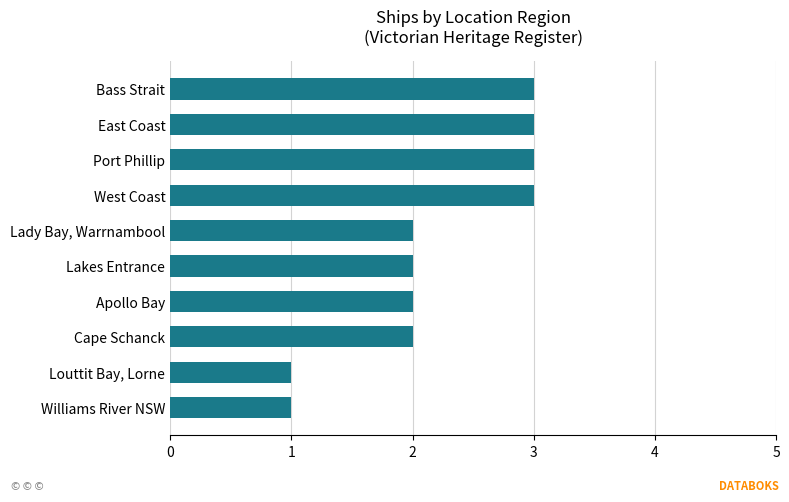

What is the sum of all values?

22